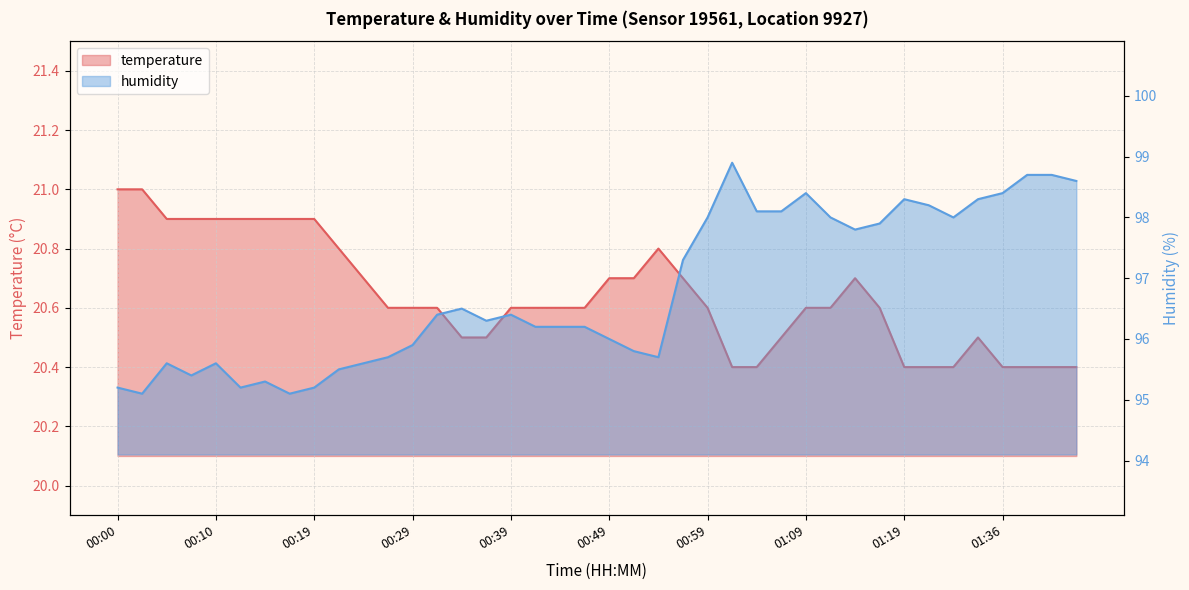

The humidity series shows 149.9 at 00:19. True or false?

False